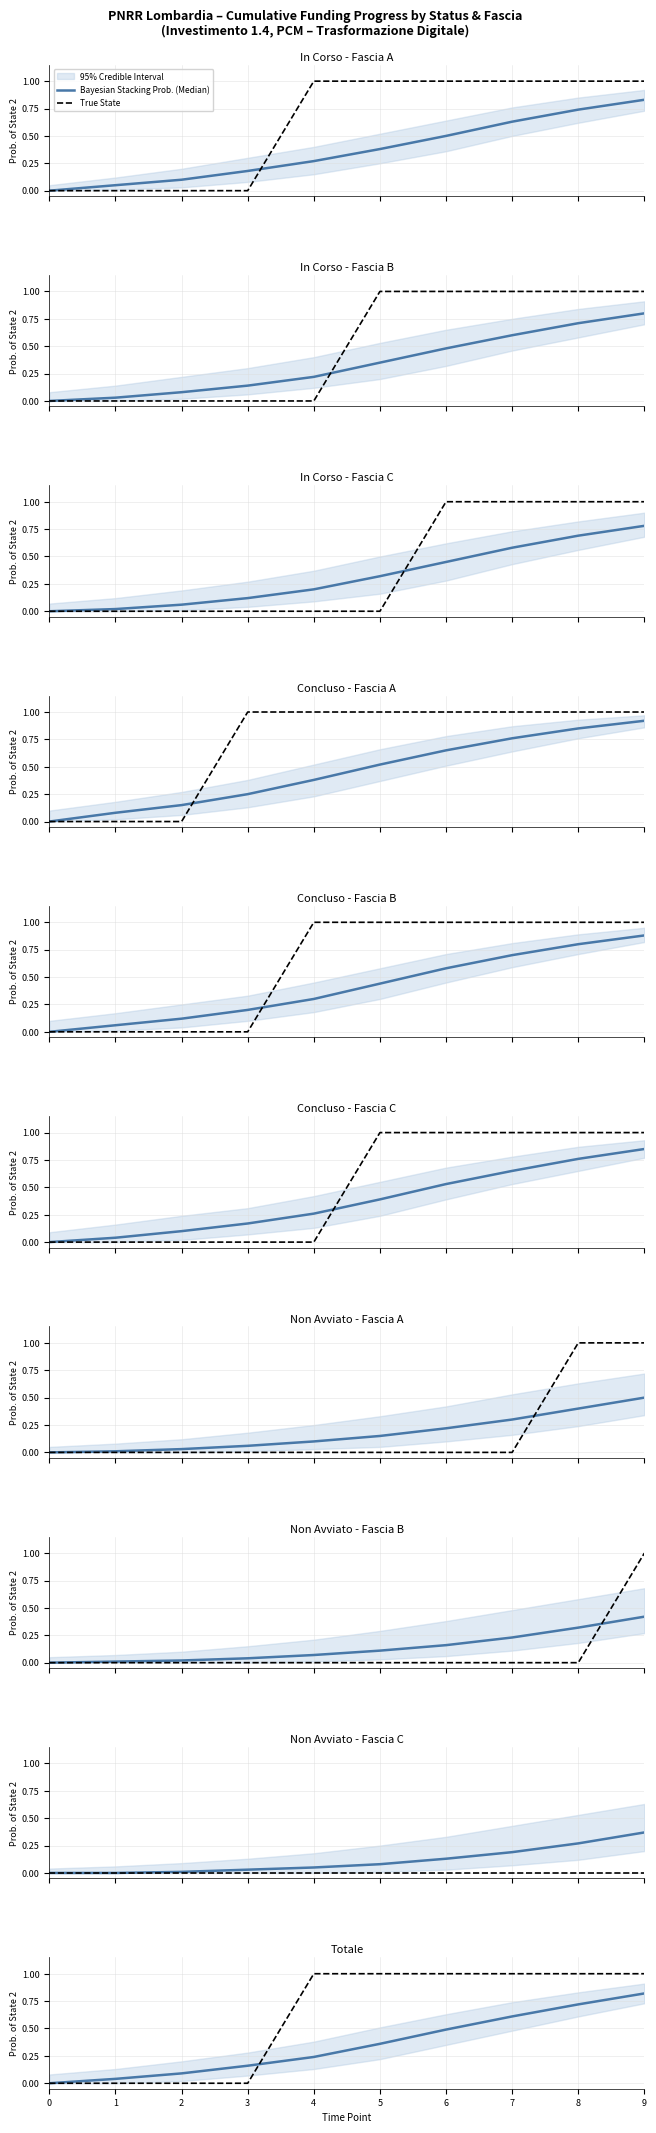

Which has a higher value, 4 or 0?

4